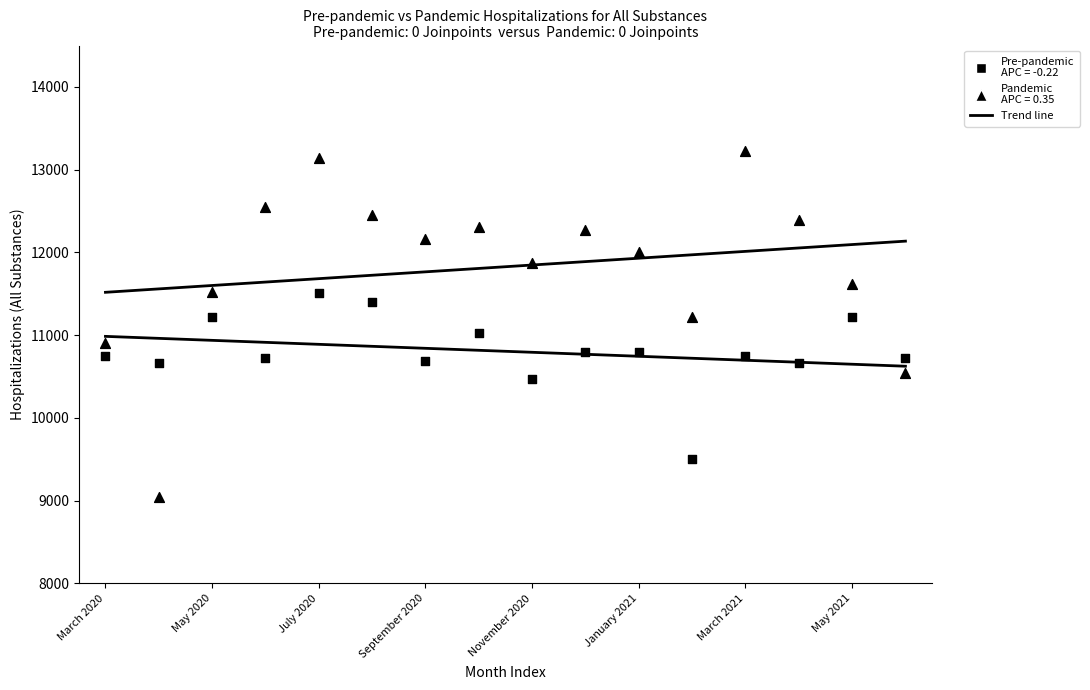

Count the number of points in this scatter plot.

32